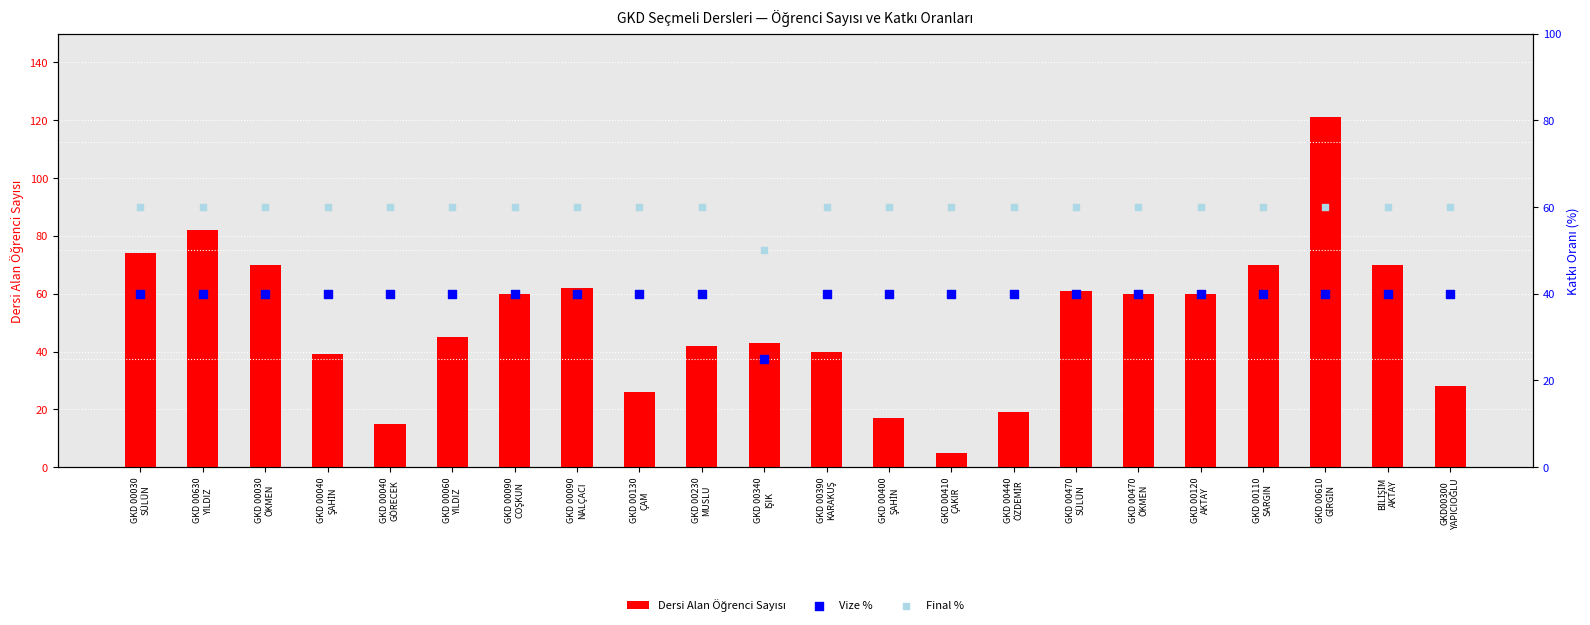

Which series has the largest total across all categories?

Final %